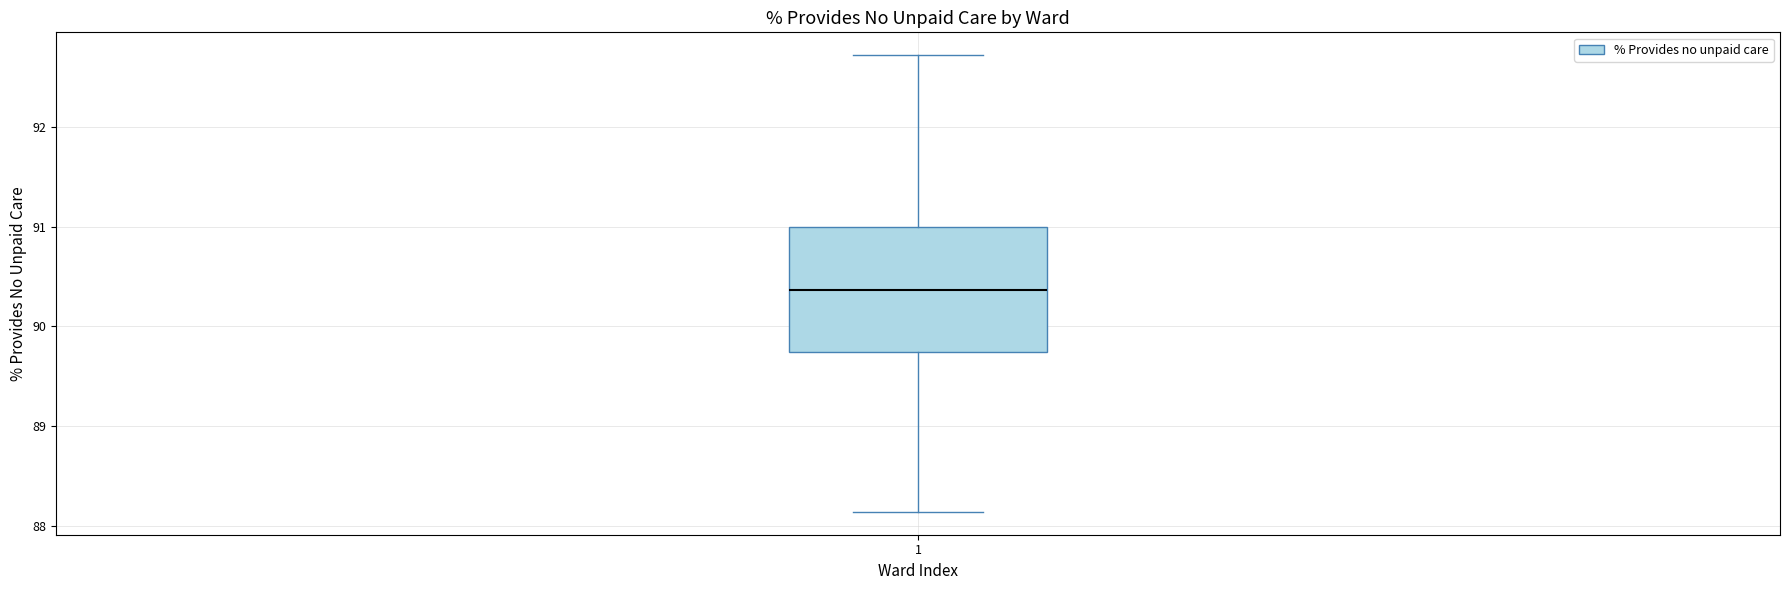

Where is the lower edge of the box at x = 1 on the y-axis? The values are not printed on the chart, so give them approximately, as read against the axis.

89.7